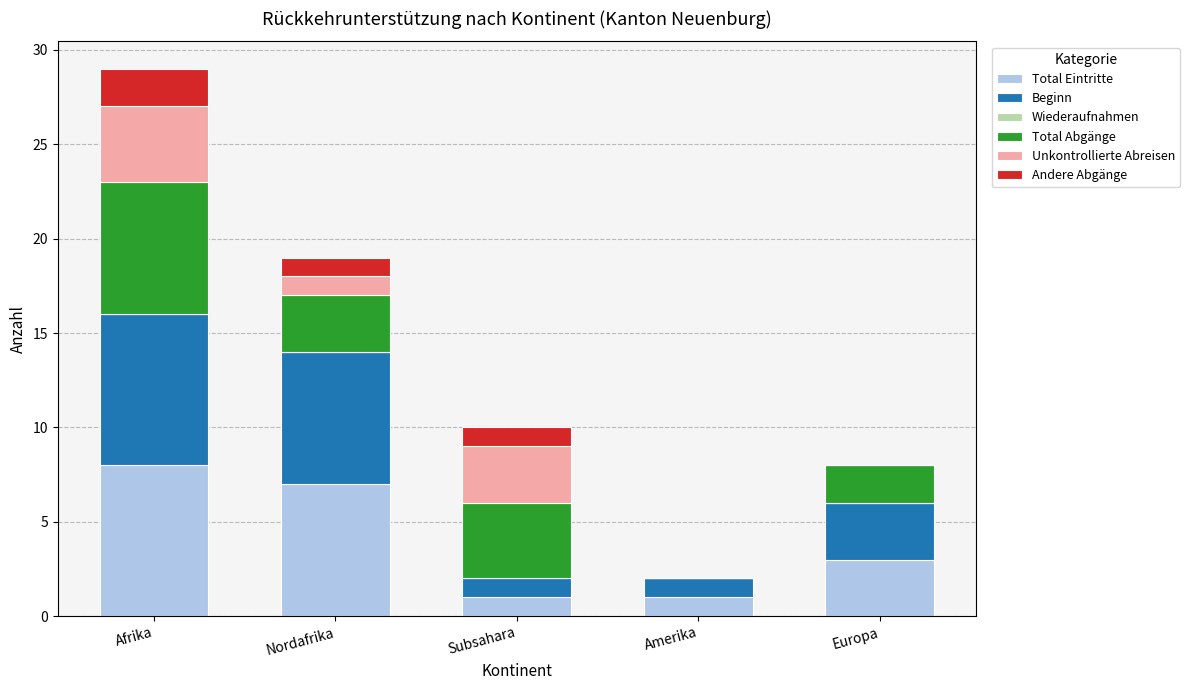

At which category is the sum across all series the highest?

Afrika